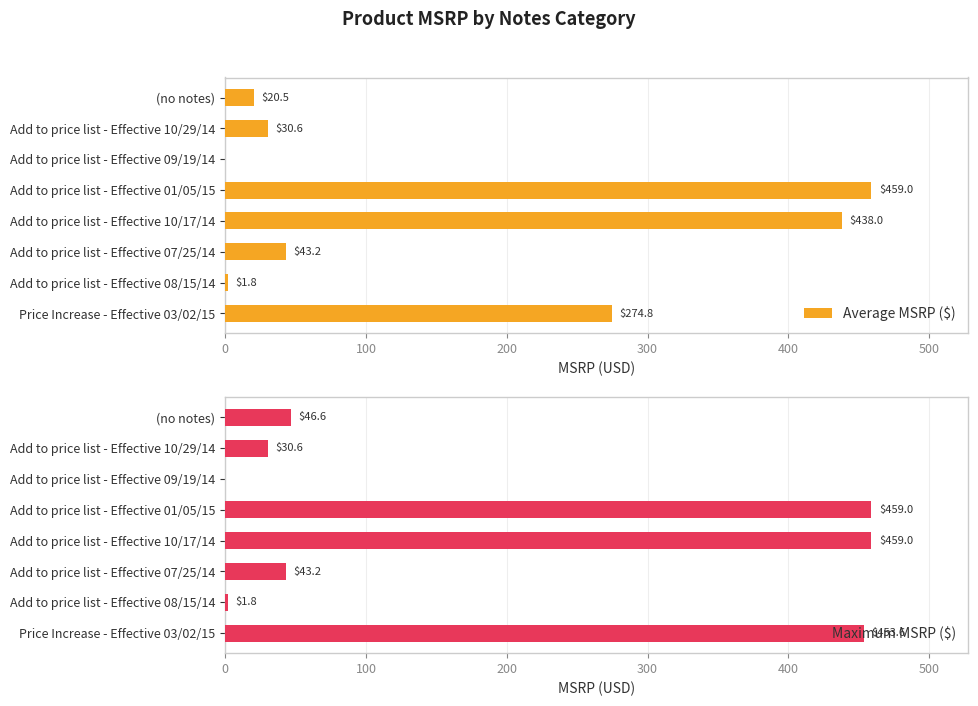

True or false: Maximum MSRP ($) has a value of 1.8 at Add to price list - Effective 08/15/14.

True